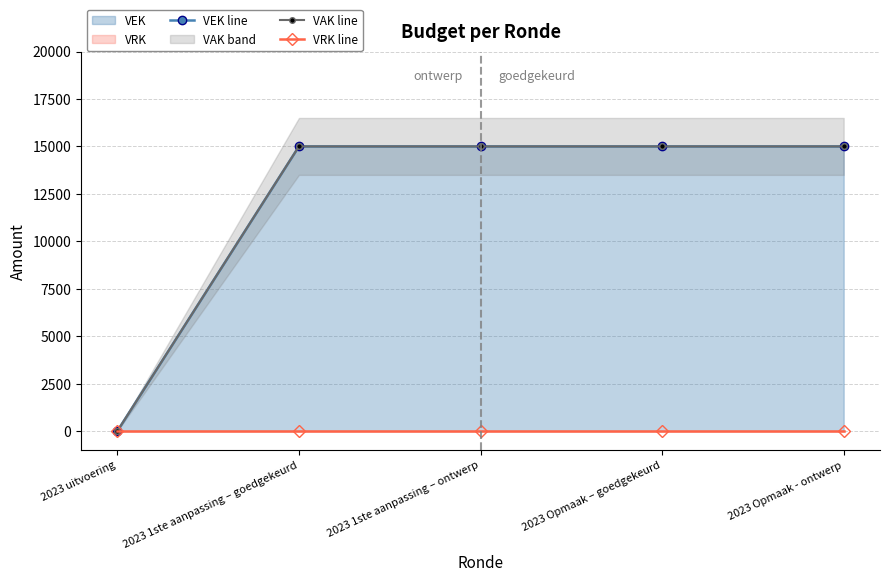

True or false: VEK line and VAK line cross at least once.

False